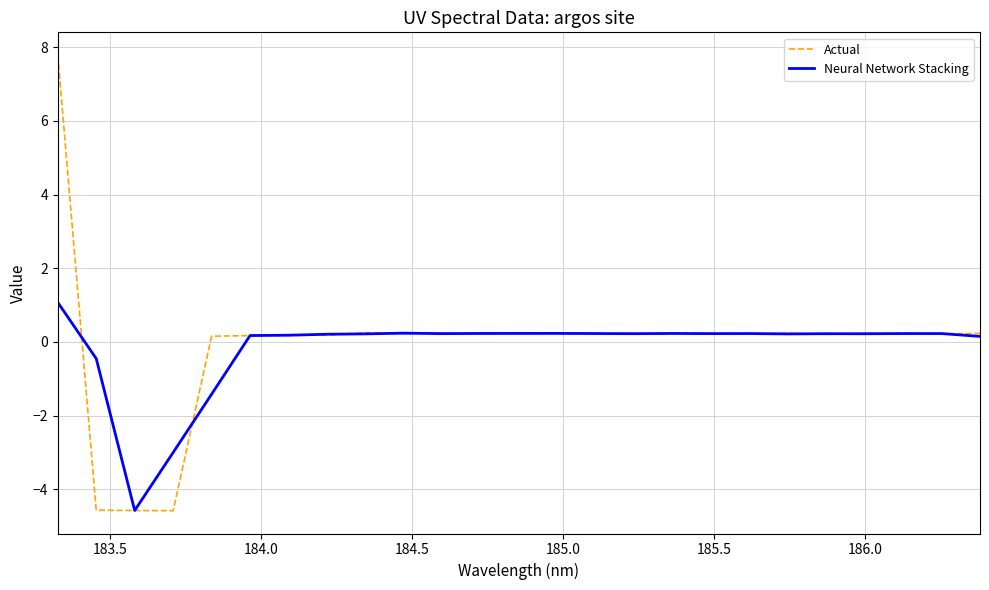

True or false: Neural Network Stacking and Actual cross at least once.

True